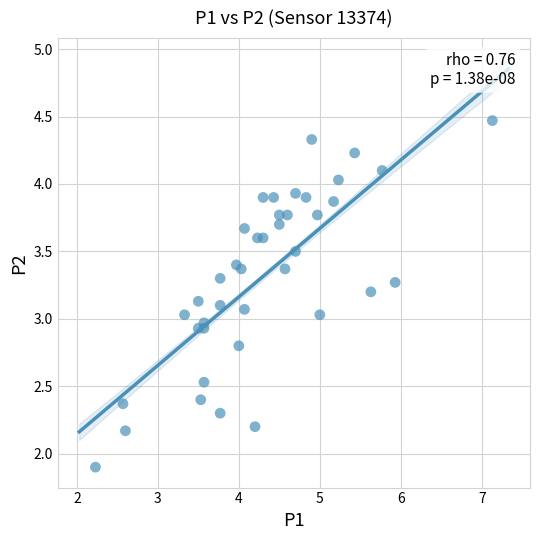

What is the range of Y values (max minus min)?

2.6